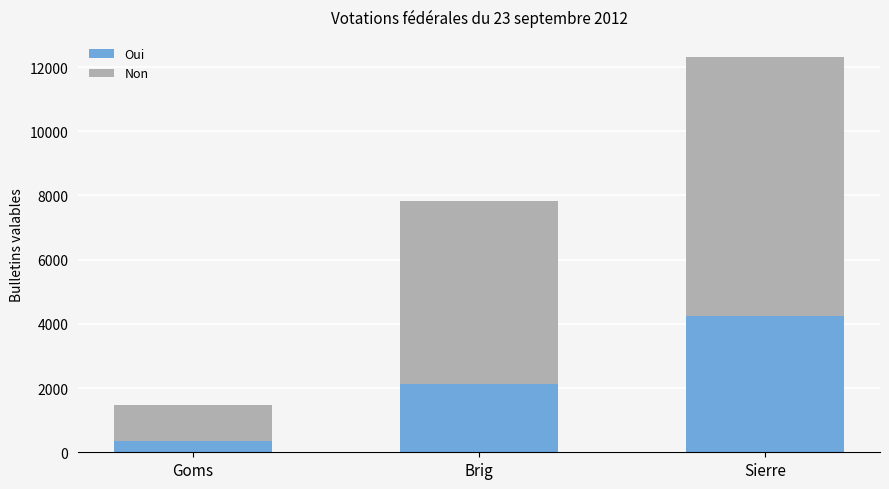

The value of Oui at Sierre is 1573. True or false?

False